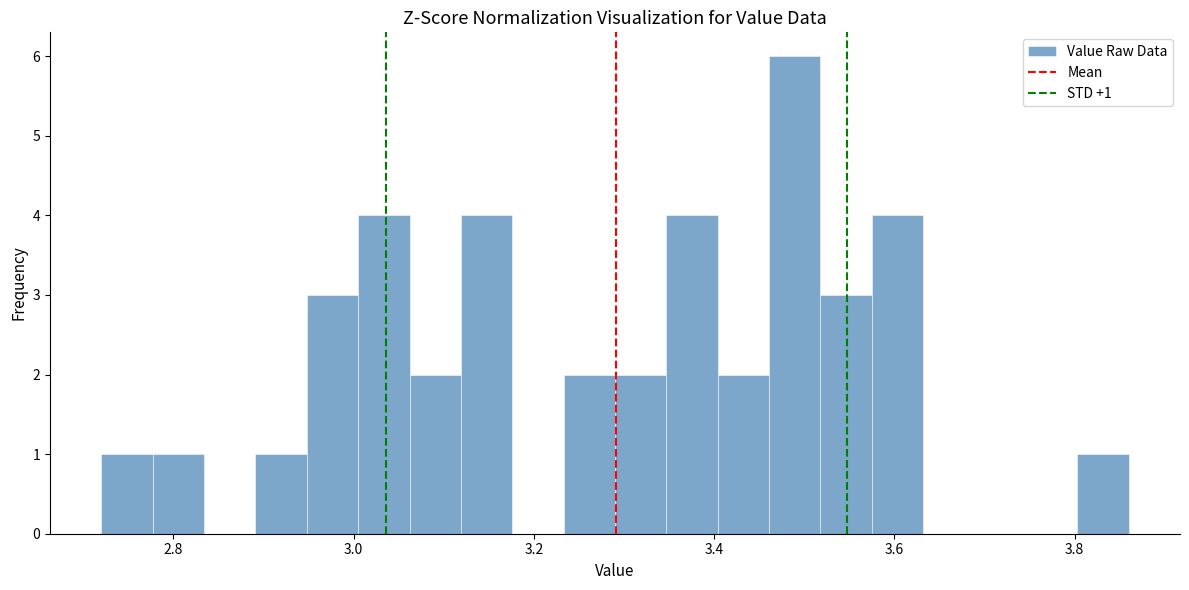

Around what value on the x-axis is the tallest bar? Give the approximate position of its centre, as read against the axis.

3.48